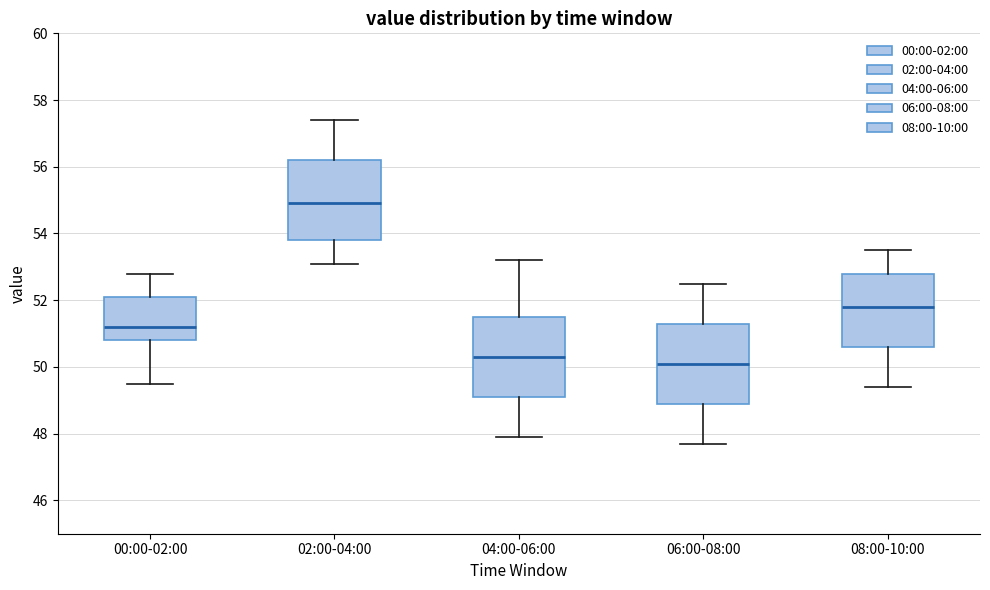

Reading left to right, read every box against the y-axis: the position of its median line, the range the box covers, and the ends of its whiskers. The values are not printed on the chart, so give them approximately, as read against the axis.

00:00-02:00: median 51.2, box 50.8 to 52.2, whiskers 49.6 to 52.8
02:00-04:00: median 55.0, box 53.8 to 56.2, whiskers 53.2 to 57.4
04:00-06:00: median 50.4, box 49.2 to 51.6, whiskers 48.0 to 53.2
06:00-08:00: median 50.2, box 49.0 to 51.4, whiskers 47.8 to 52.6
08:00-10:00: median 51.8, box 50.6 to 52.8, whiskers 49.4 to 53.6